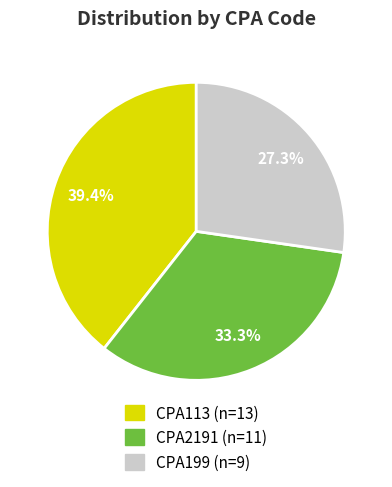

Which category has the biggest portion of the pie?

CPA113